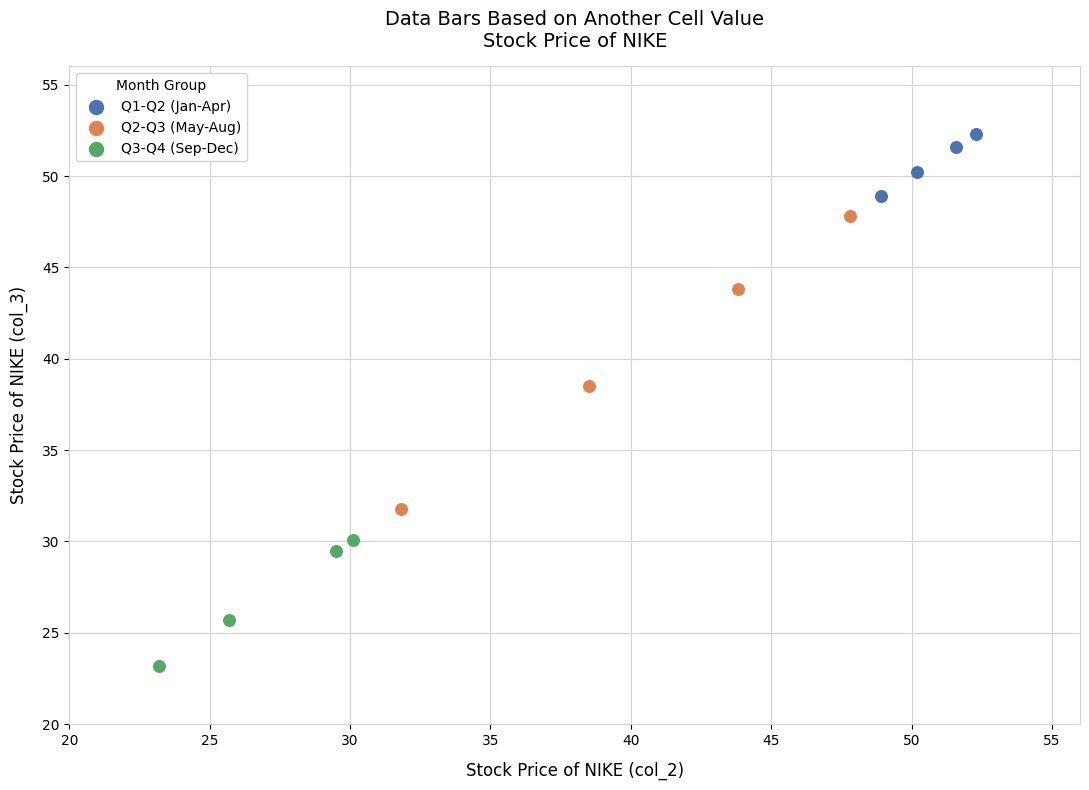

Which series has the widest spread of Y values?

Q2-Q3 (May-Aug)